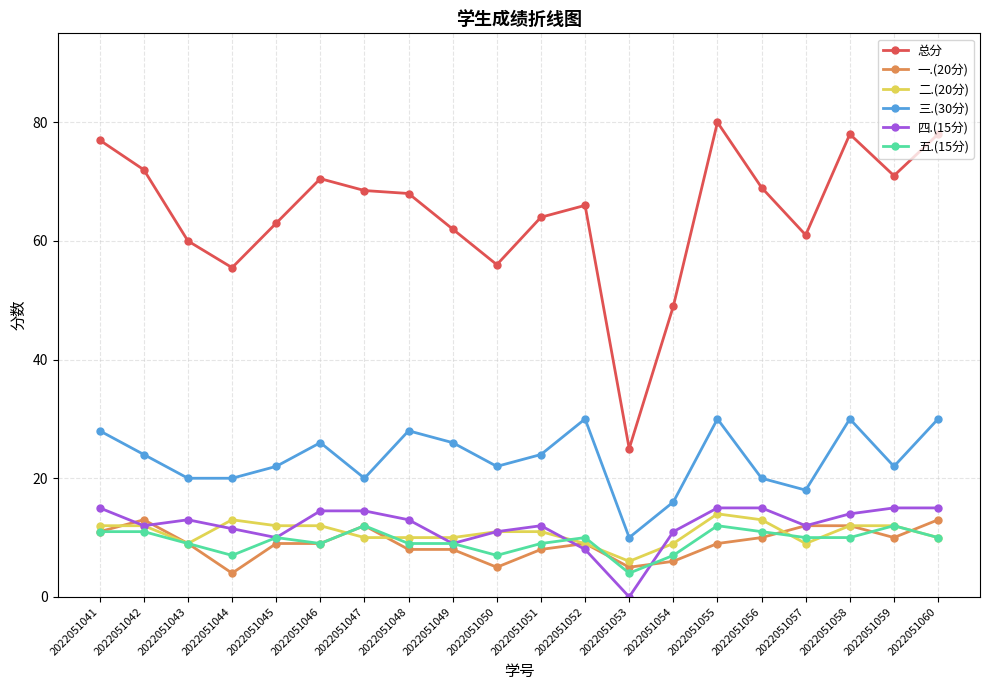

True or false: 一.(20分) and 二.(20分) intersect in this chart.

True